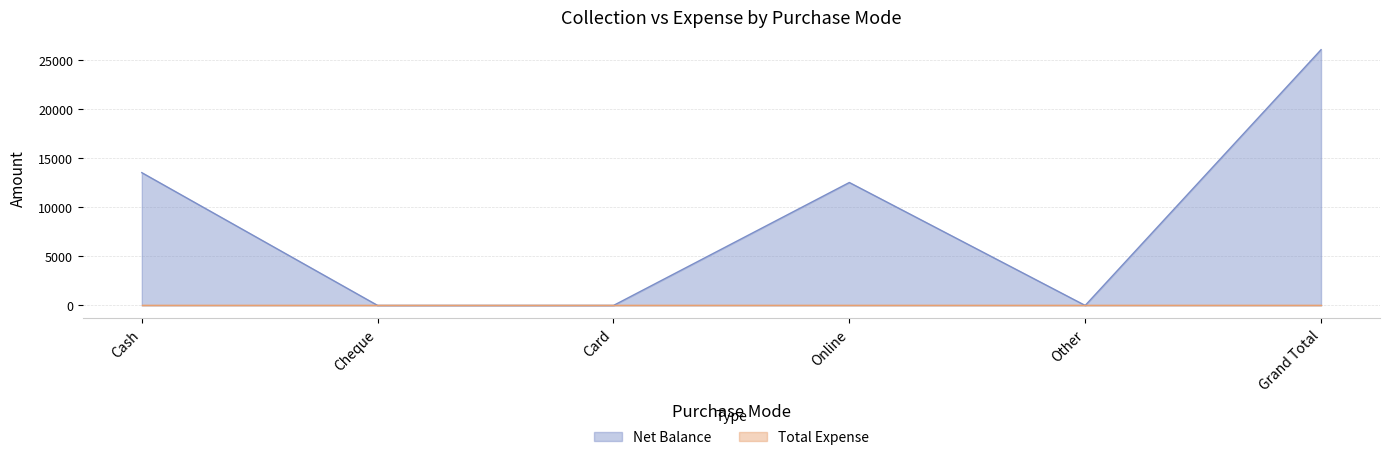

How many lines are shown in the chart?

2